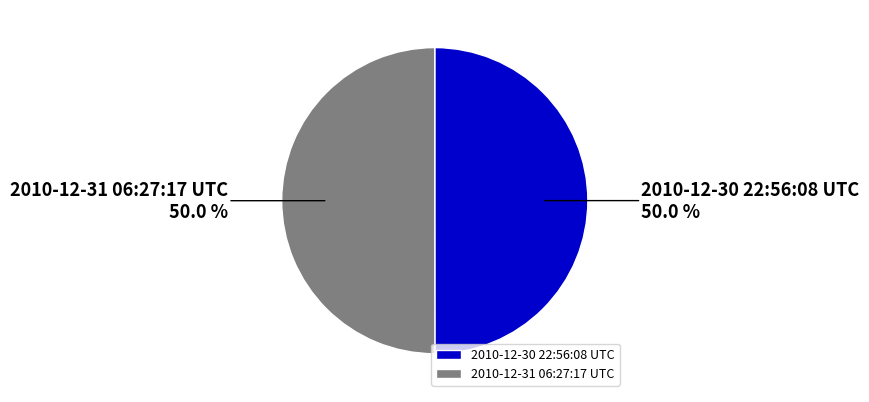

To the nearest percent, what is the combined percentage of 2010-12-30 22:56:08 UTC and 2010-12-31 06:27:17 UTC?

100%